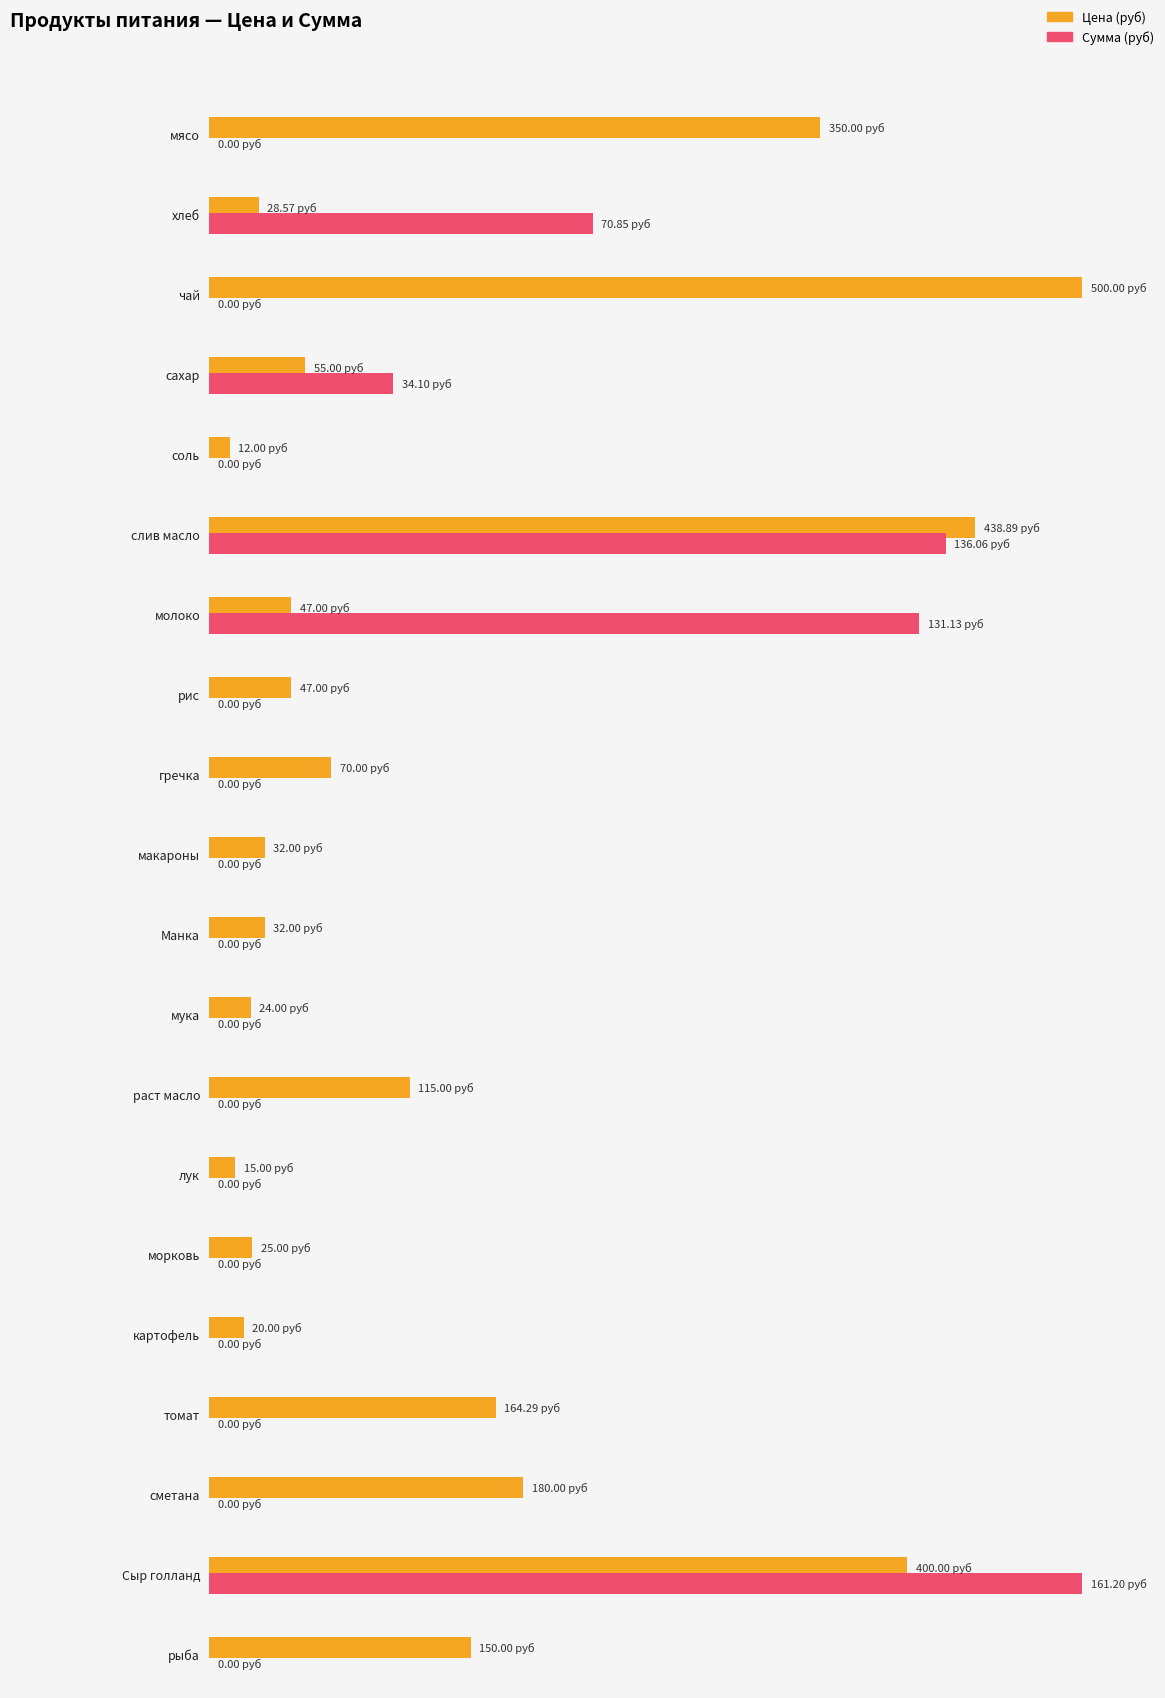

How many bars are there in each group?

2